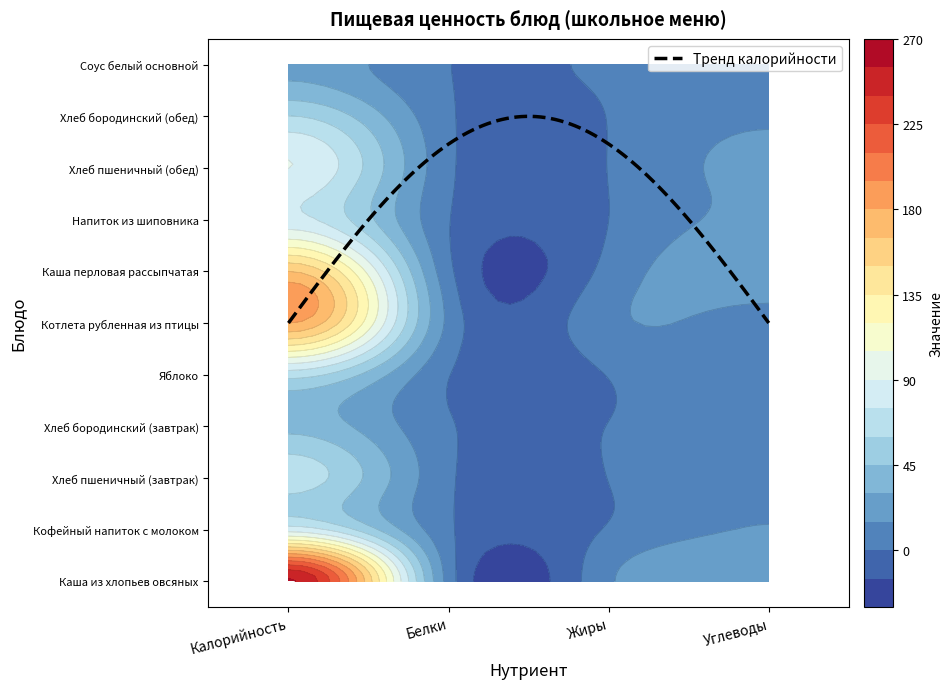

At which label is Каша из хлопьев овсяных closest to 132?

Углеводы